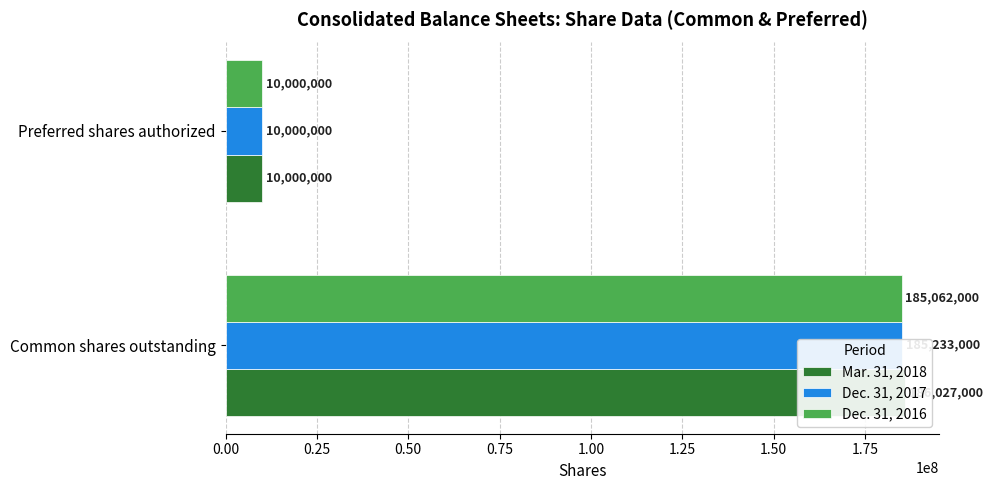

What is the total value across all series at Common shares outstanding?

556322000